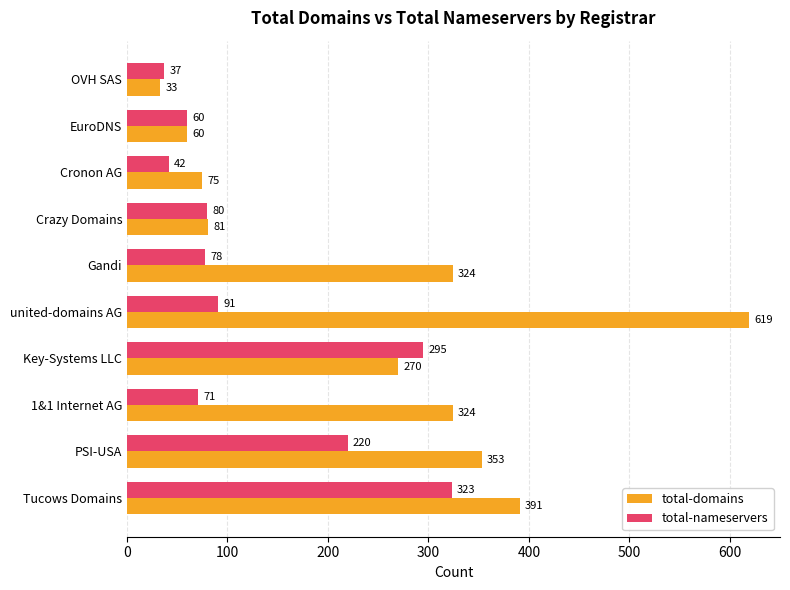

At which category is the sum across all series the highest?

Tucows Domains